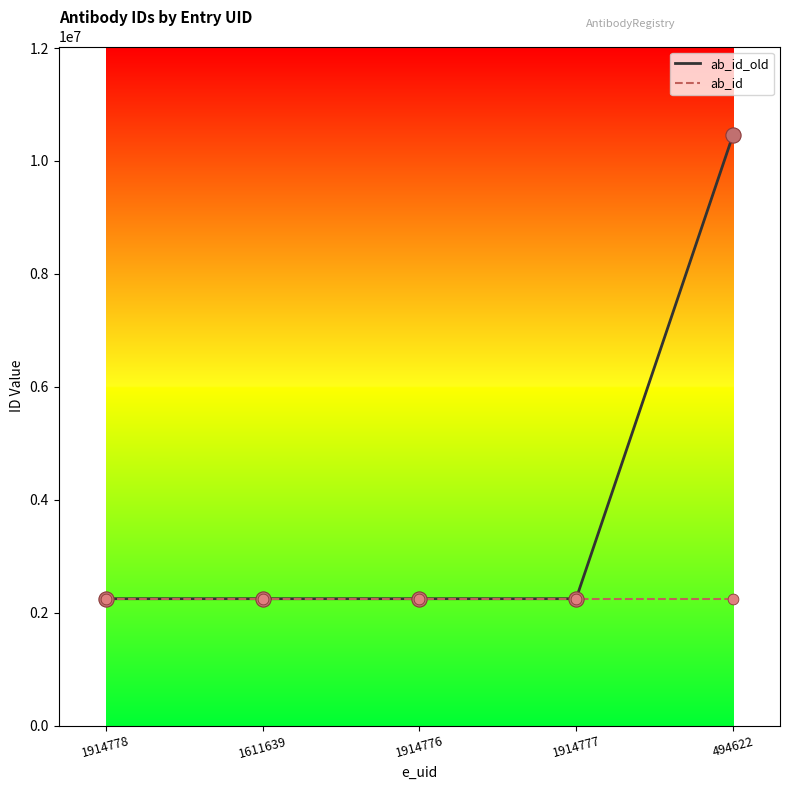

Which series has the largest range (max minus min)?

ab_id_old